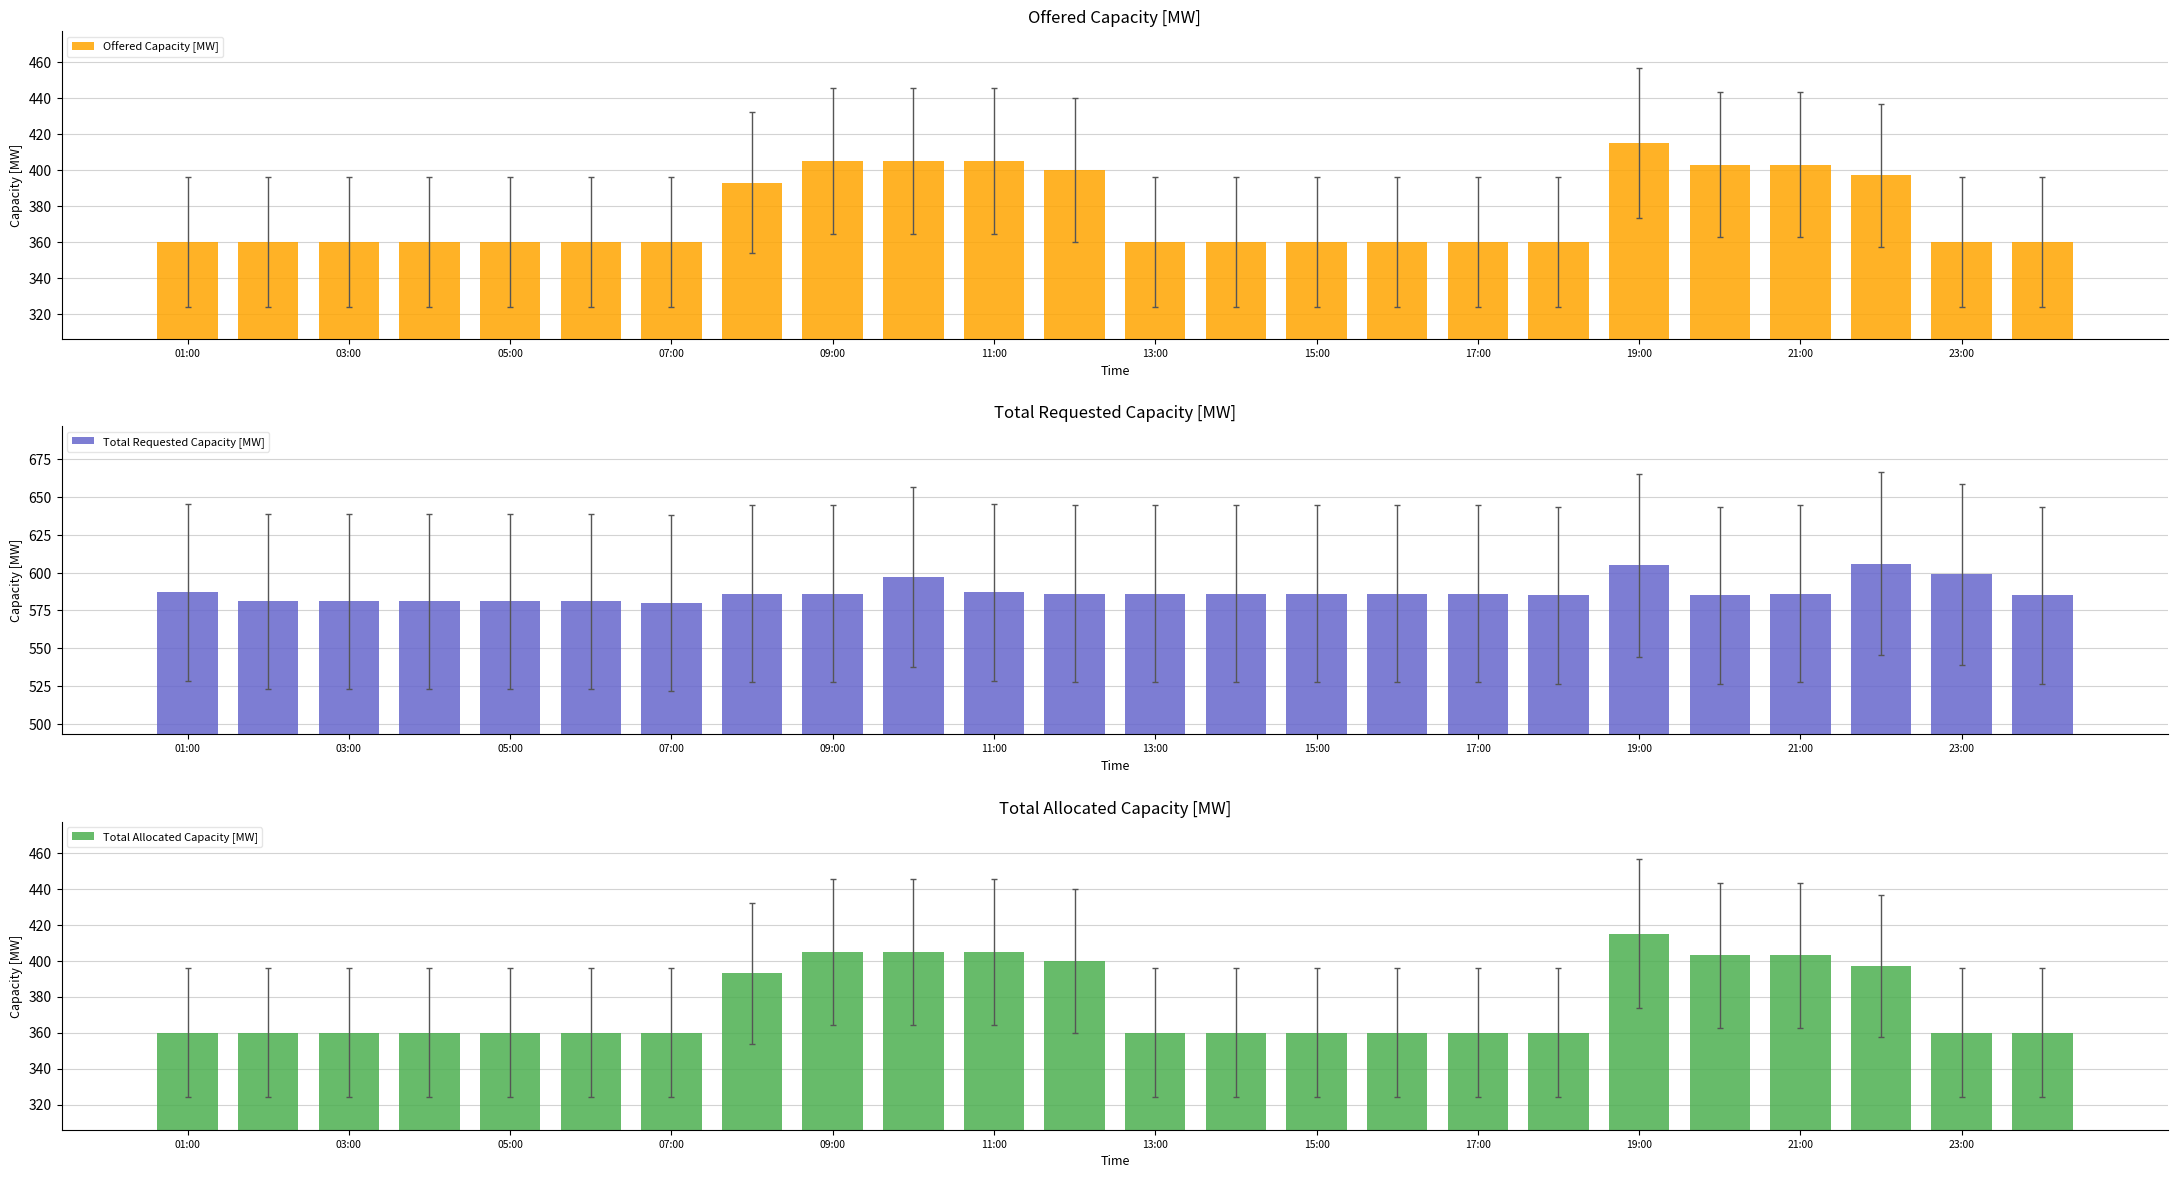

What is the greatest value displayed?

606